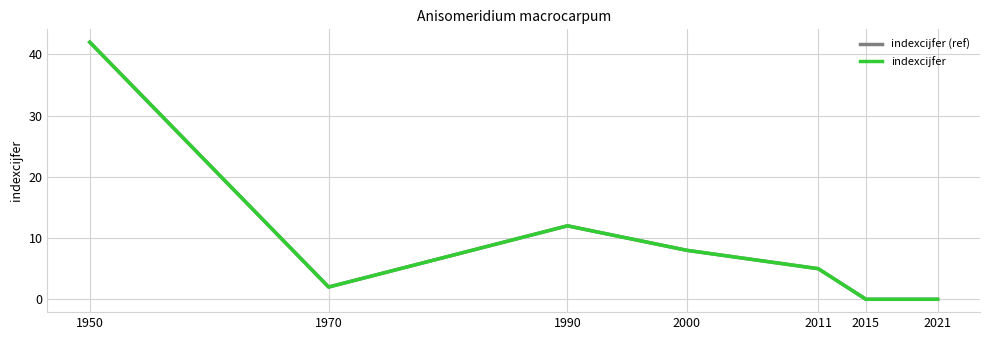

What is the value of the indexcijfer point at the 5th from the left?

5